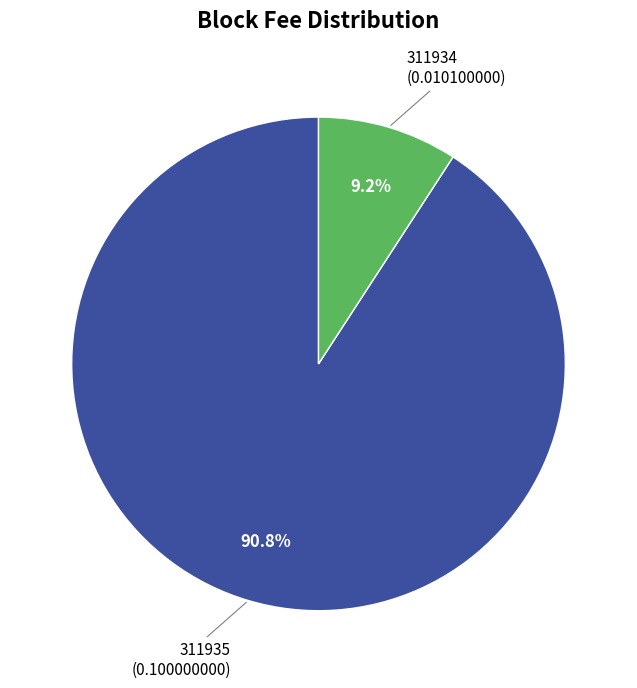

Is there any slice that represents more than half of the pie?

Yes